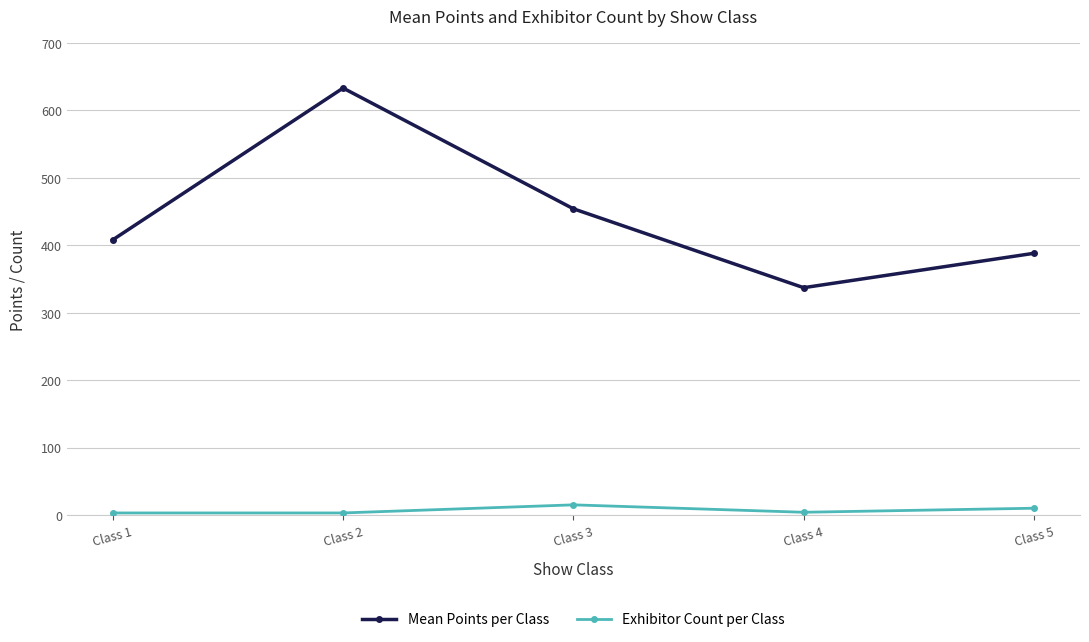

True or false: Exhibitor Count per Class and Mean Points per Class intersect in this chart.

False